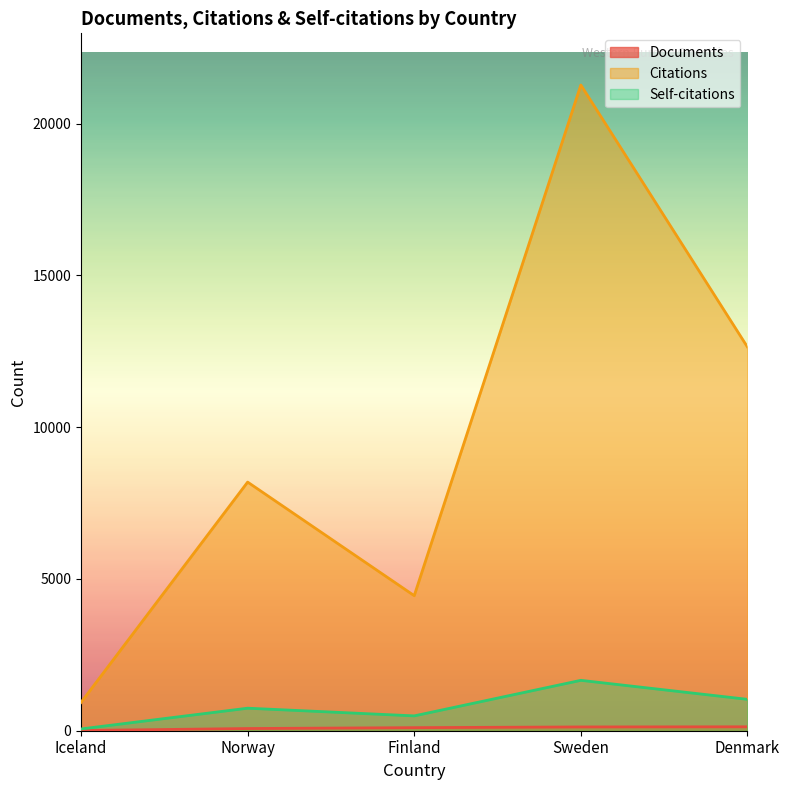

Does the chart have visible grid lines?

No